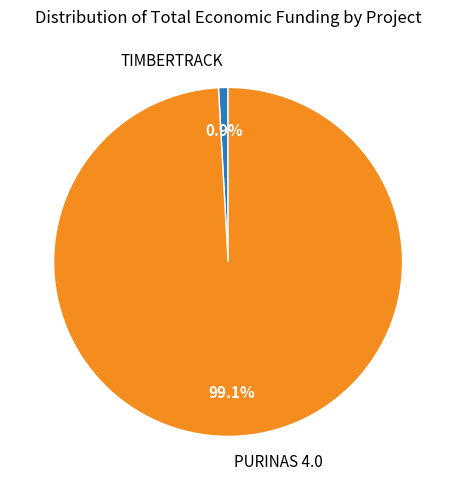

Which slice is the smallest?

TIMBERTRACK